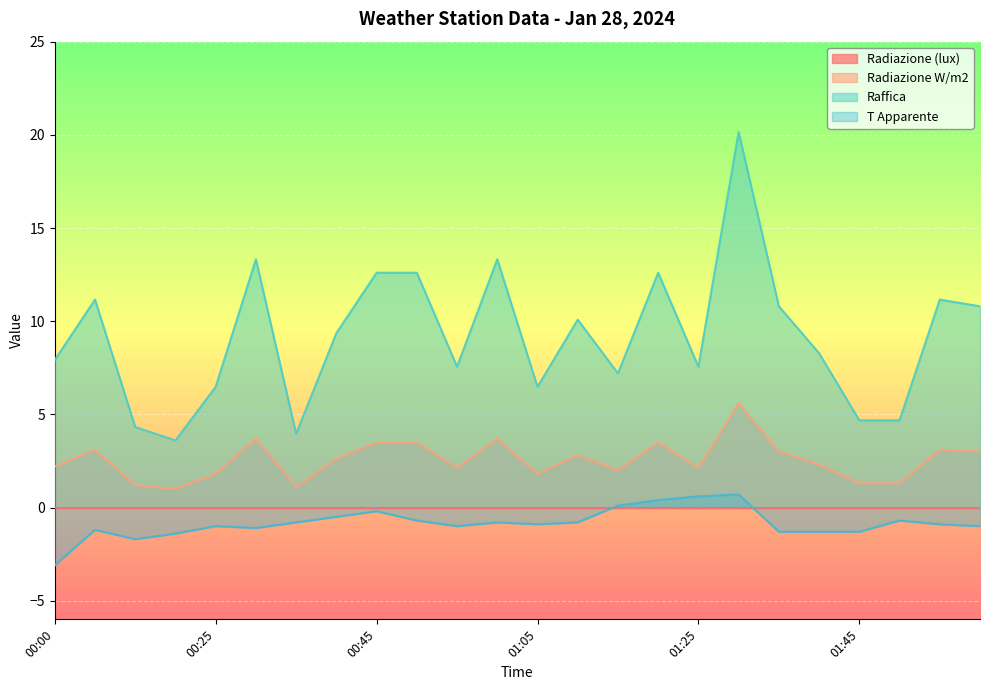

How many values in the Radiazione W/m2 series are below 2?

7